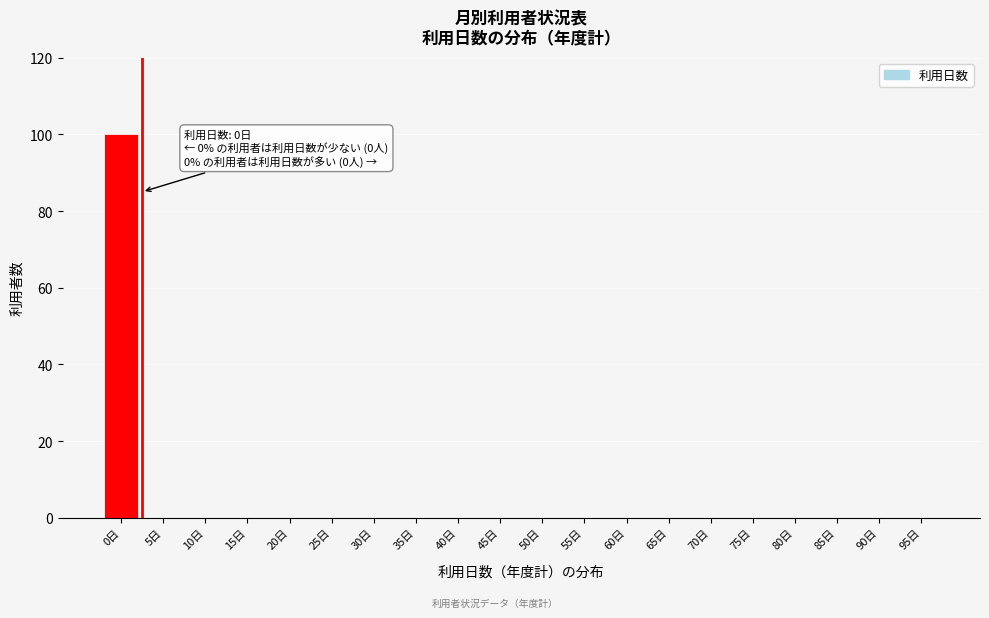

Reading left to right, transcribe all the data shown in this chart.

0日=100	5日=0	10日=0	15日=0	20日=0	25日=0	30日=0	35日=0	40日=0	45日=0	50日=0	55日=0	60日=0	65日=0	70日=0	75日=0	80日=0	85日=0	90日=0	95日=0